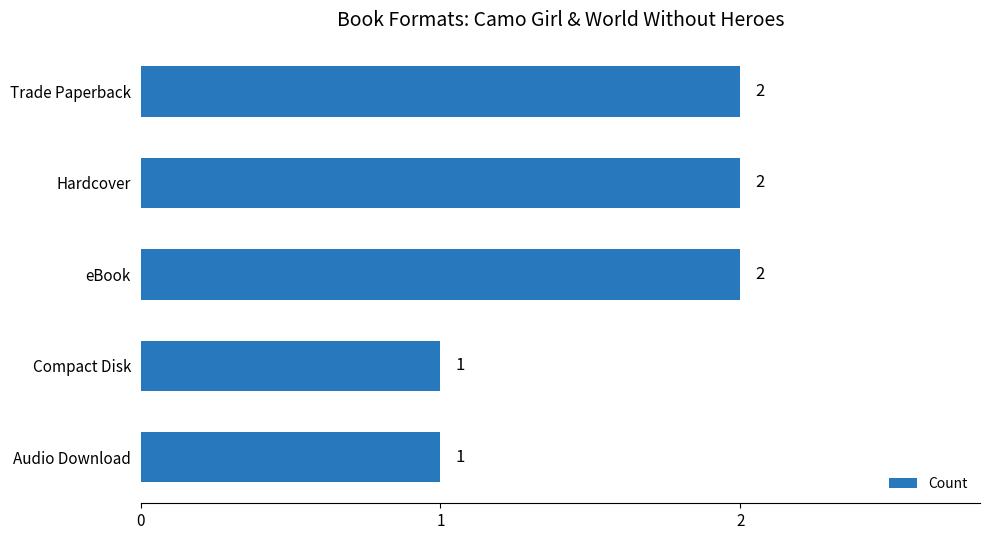

True or false: the data shows 2 at Trade Paperback.

True